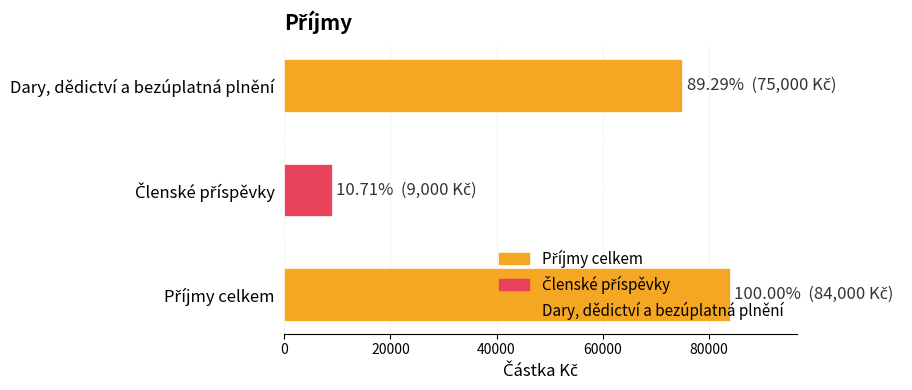

What is the label of the 3rd bar from the right?

Příjmy celkem